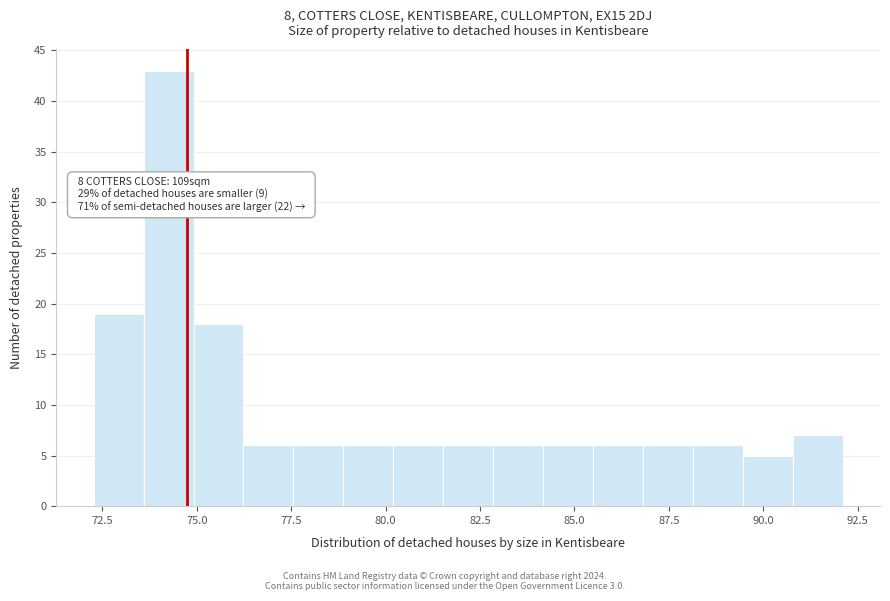

Around what value on the x-axis is the tallest bar? Give the approximate position of its centre, as read against the axis.

74.5